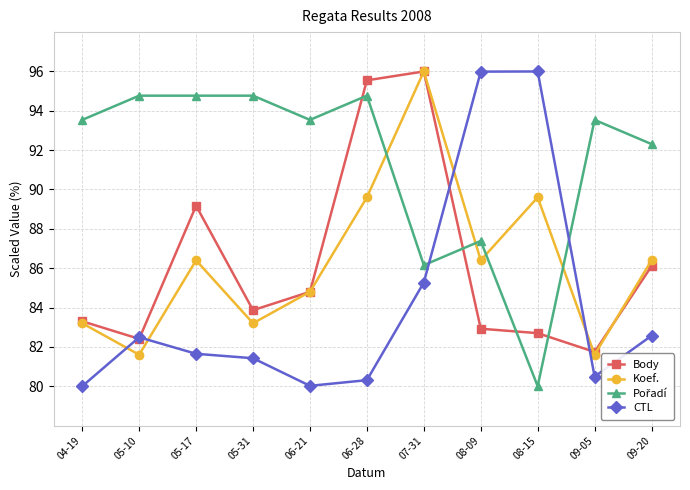

What is the highest value of the Body series?

96.0